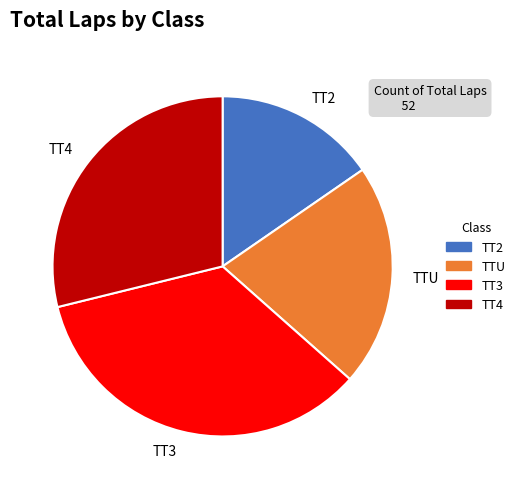

What is the smallest slice in the pie chart?

TT2